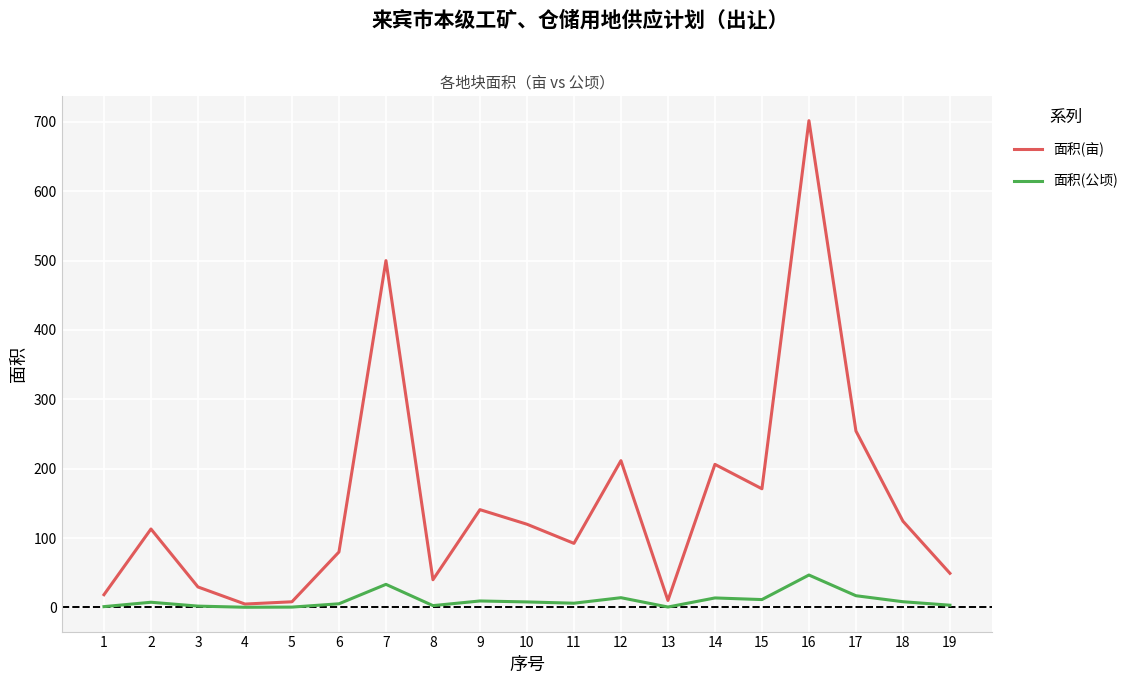

What is the difference between the highest and lowest values at 8?

37.3